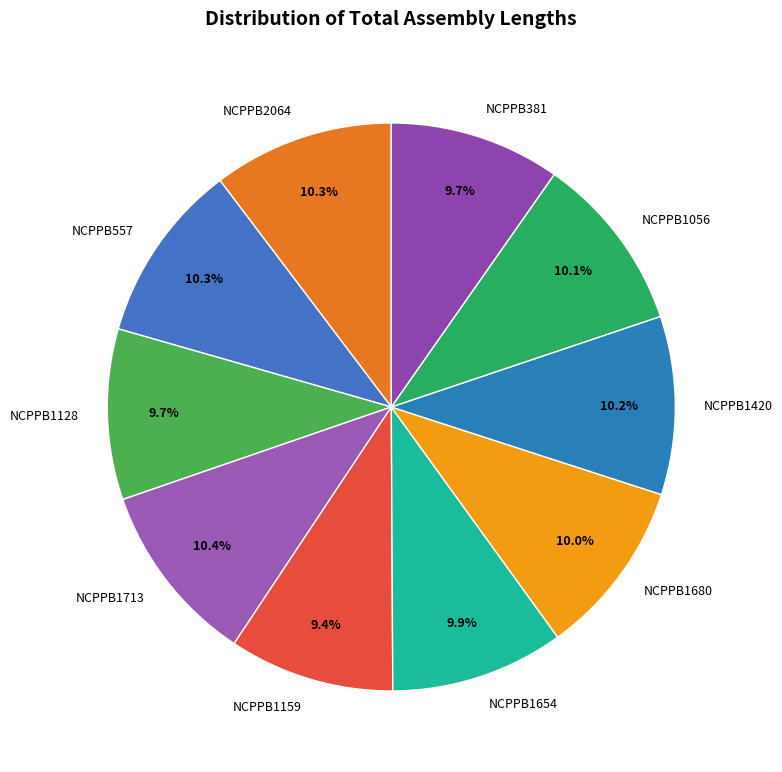

How many segments does this pie chart have?

10